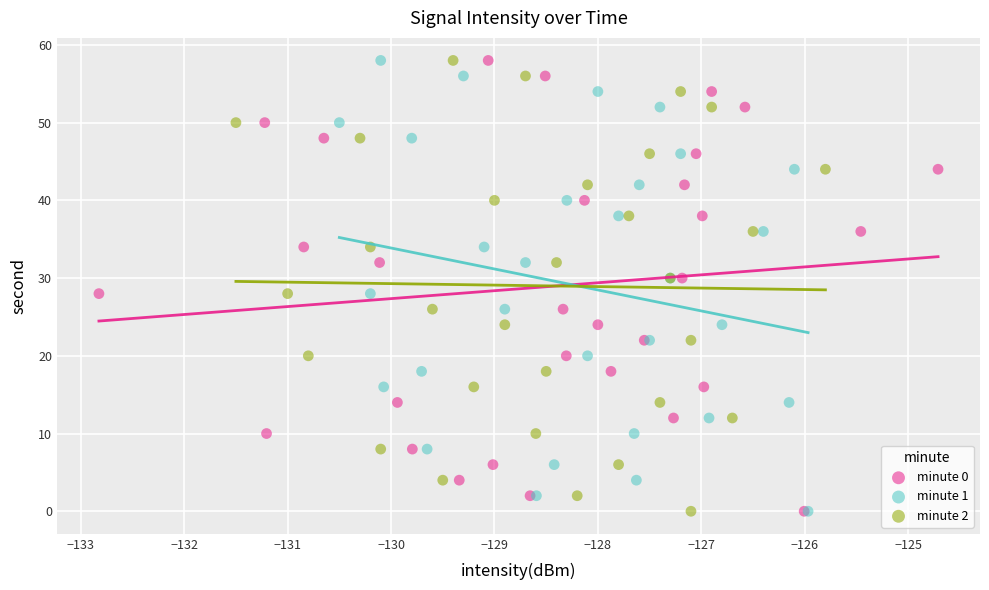

What are all the series names shown in the legend?

minute 0, minute 1, minute 2